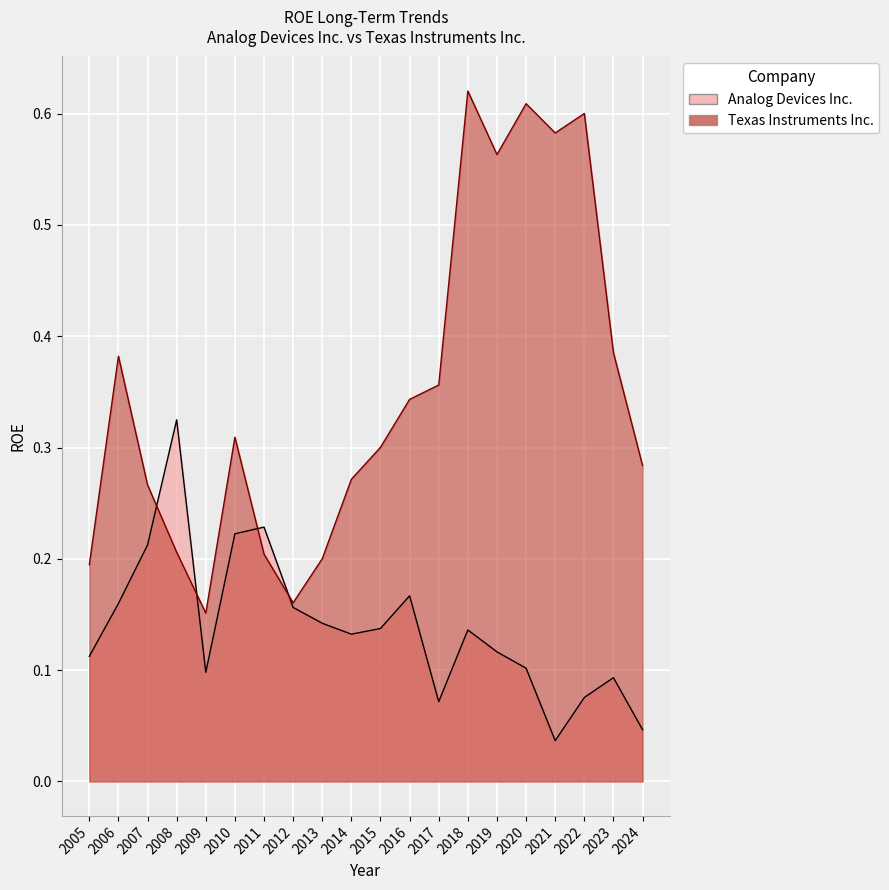

At which category is the sum across all series the highest?

2018